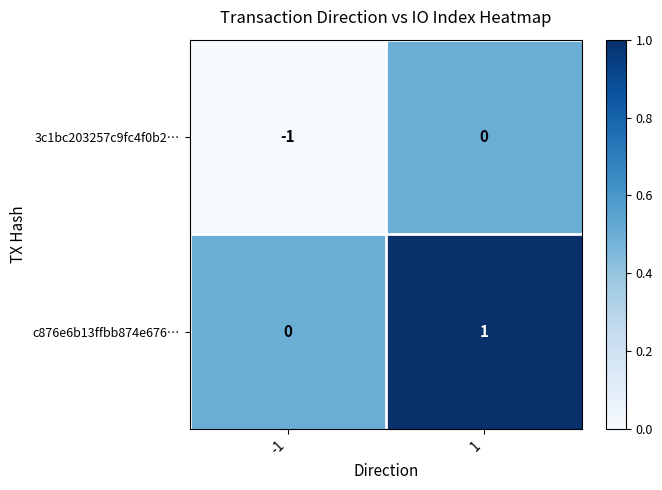

Is it true that 3c1bc203257c9fc4f0b2… equals -1 at -1?

True